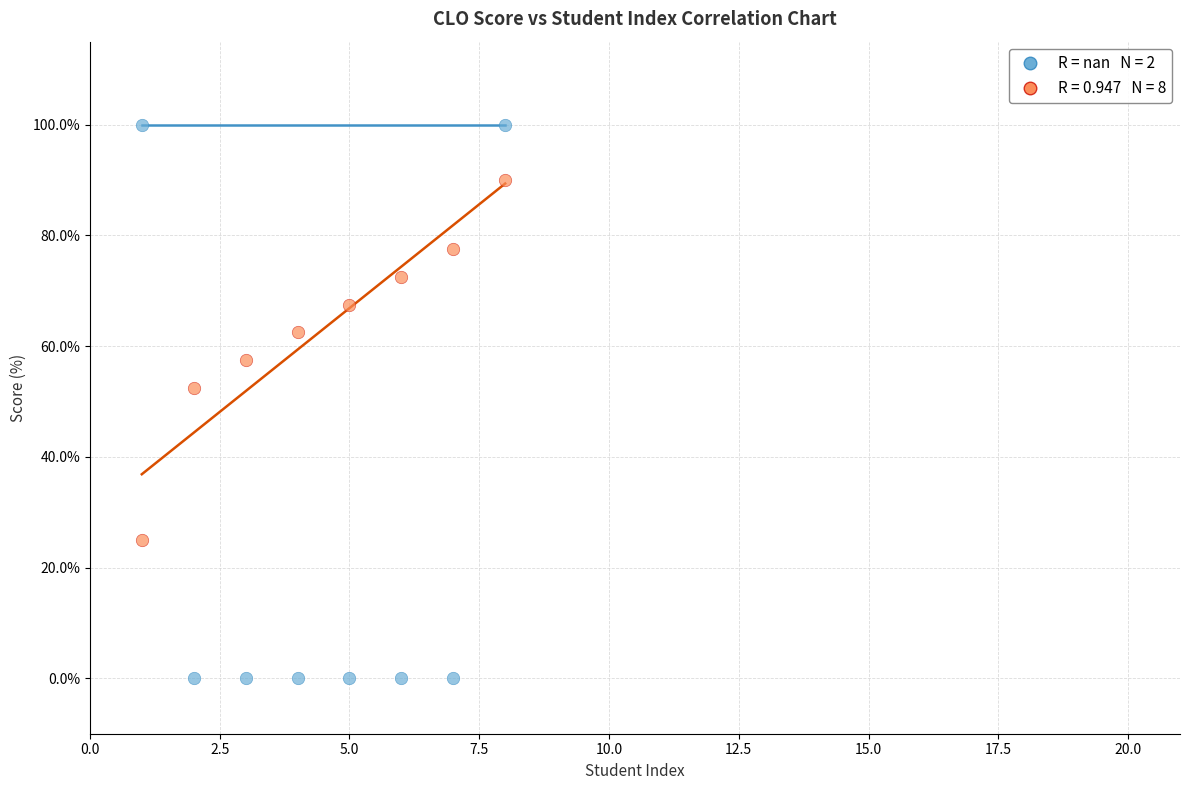

Across all data points, what is the range of Y values (max minus min)?

100.0